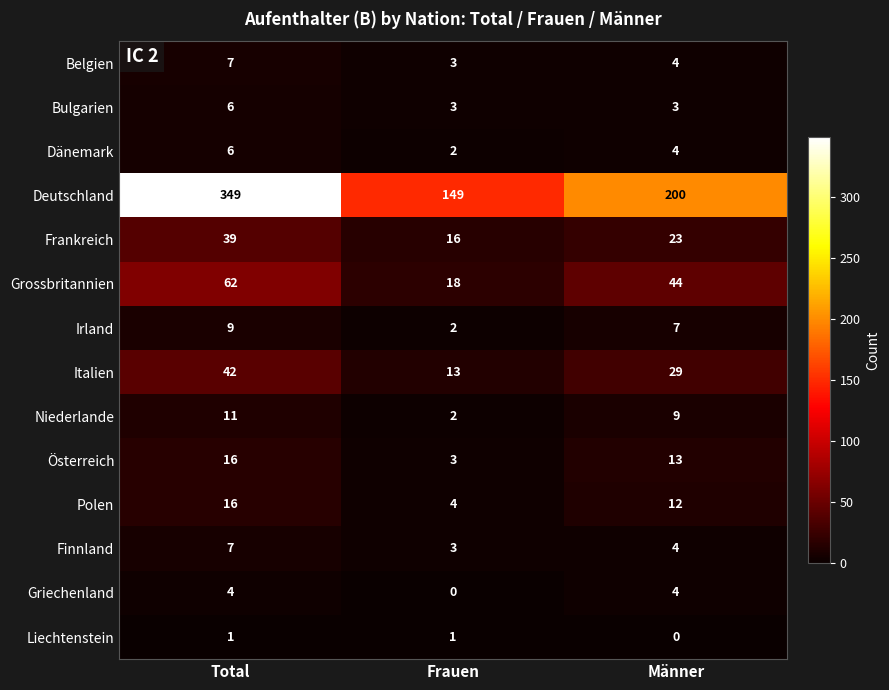

What is the sum of all Grossbritannien values?

124